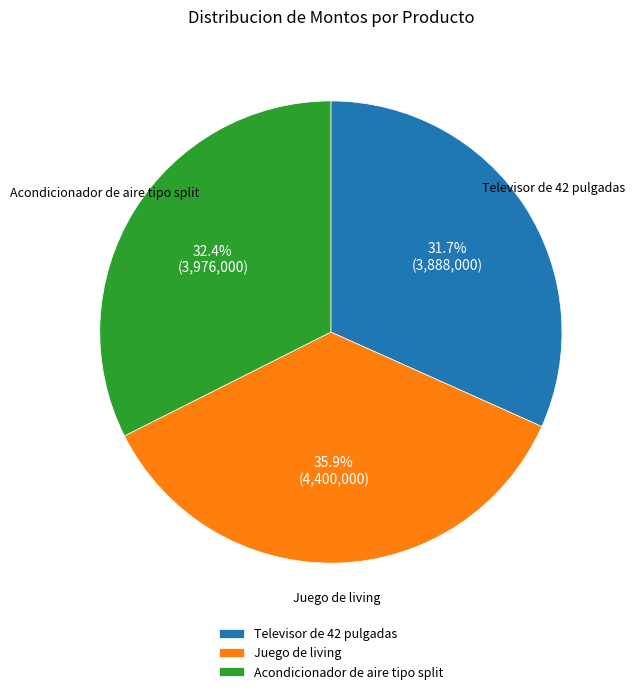

What is the smallest slice in the pie chart?

Televisor de 42 pulgadas